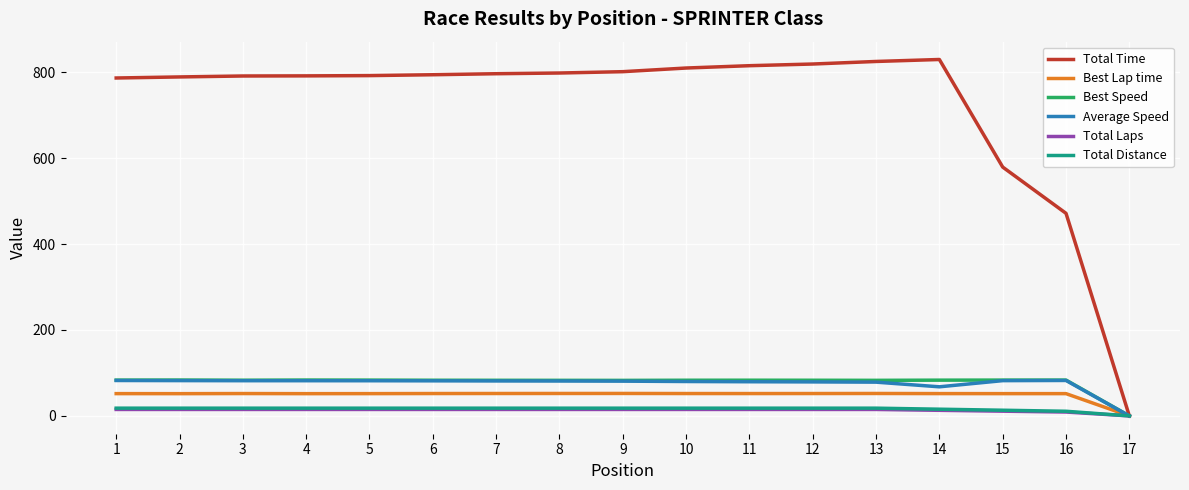

What is the highest value of the Best Speed series?

83.5